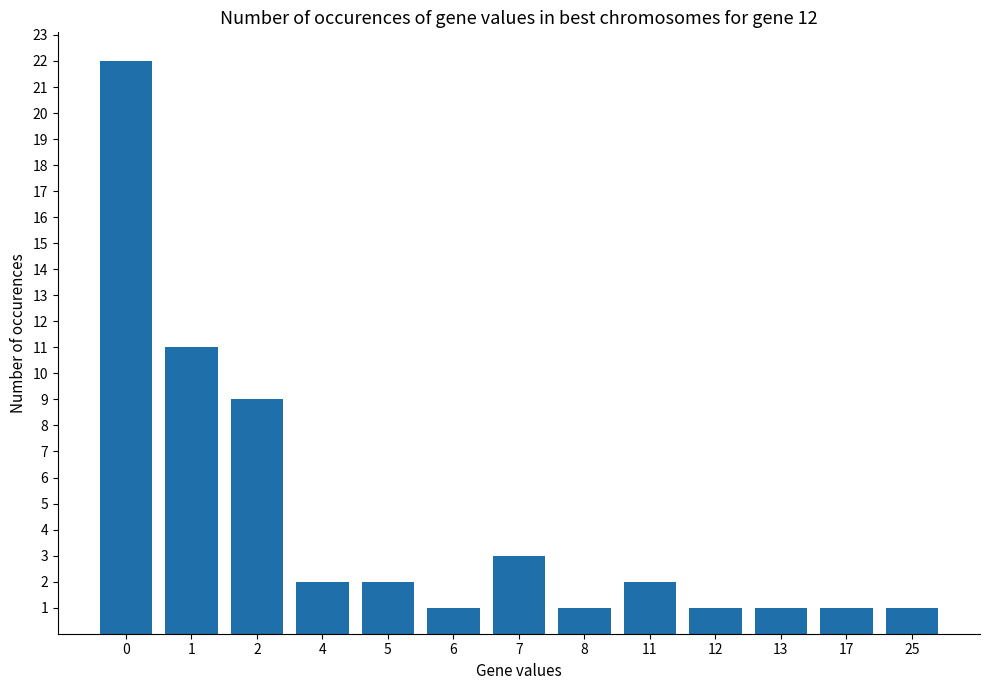

What is the change in value from 4 to 12?

-1